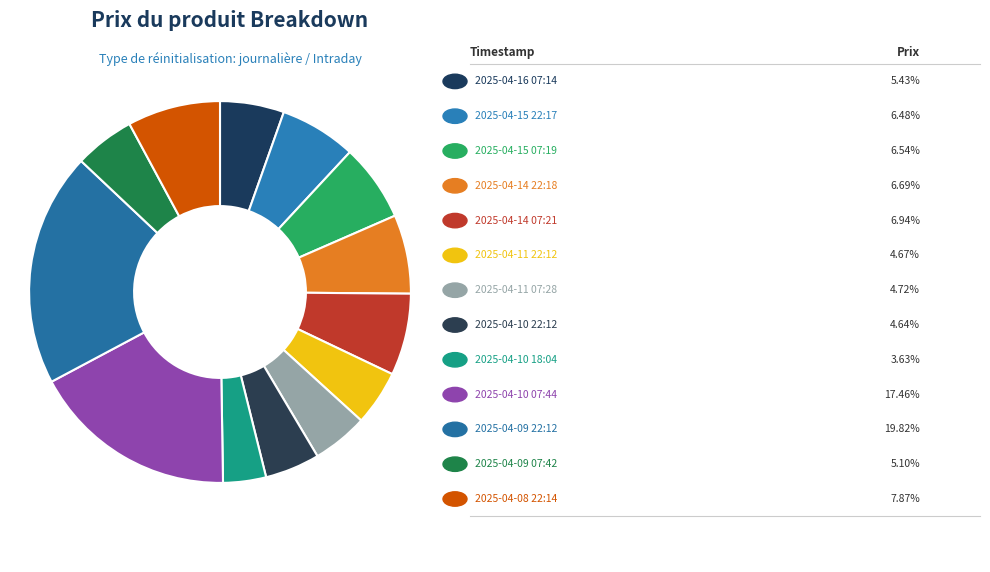

How many segments does this pie chart have?

13